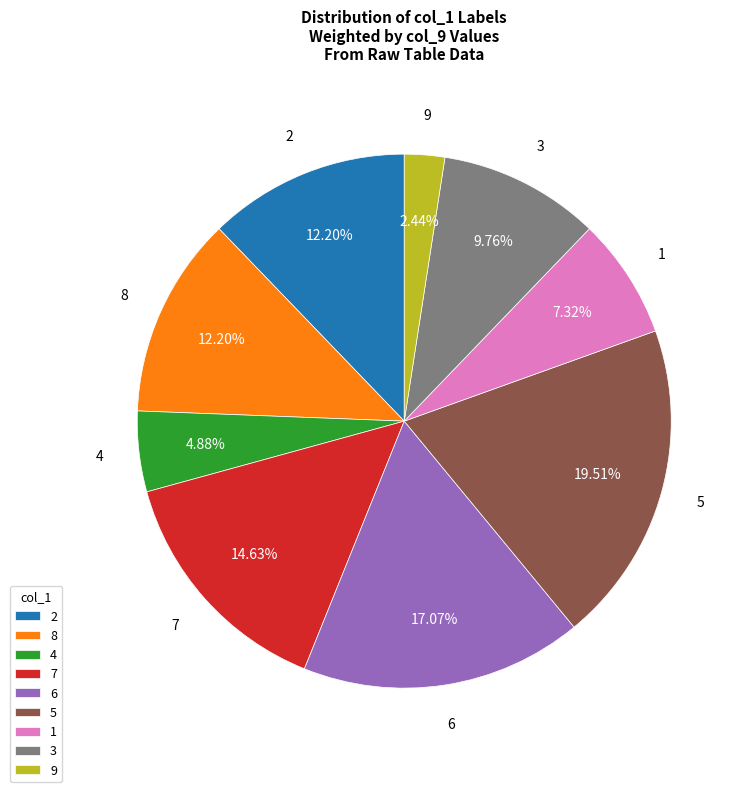

Is it true that 9 is 15% of the pie?

False